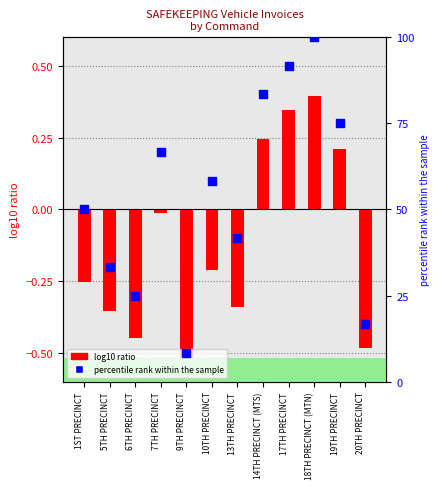

Which series has the largest Y range (max minus min)?

percentile rank within the sample